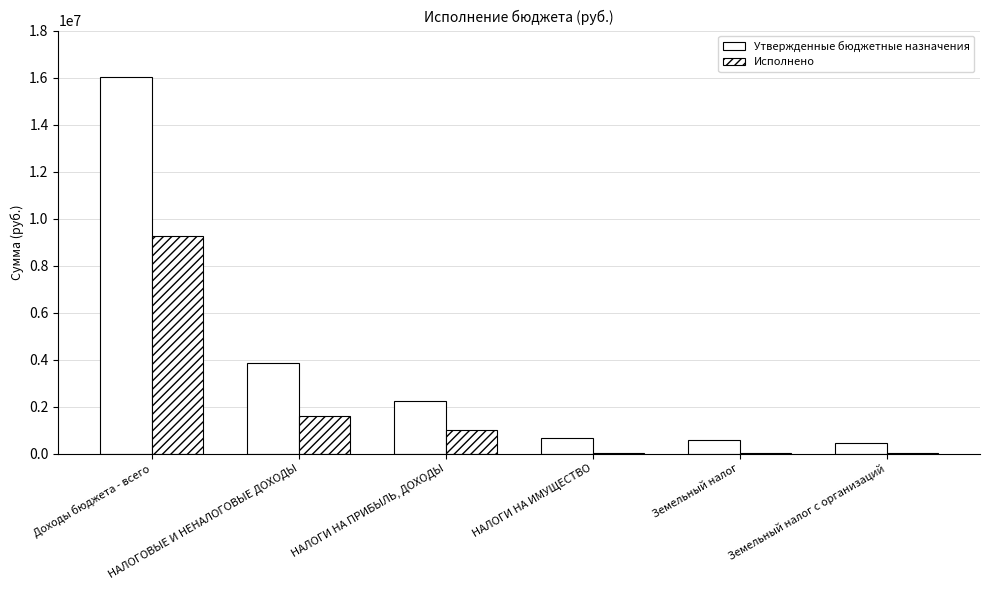

List the series in order of their peak value, lowest first.

Исполнено, Утвержденные бюджетные назначения